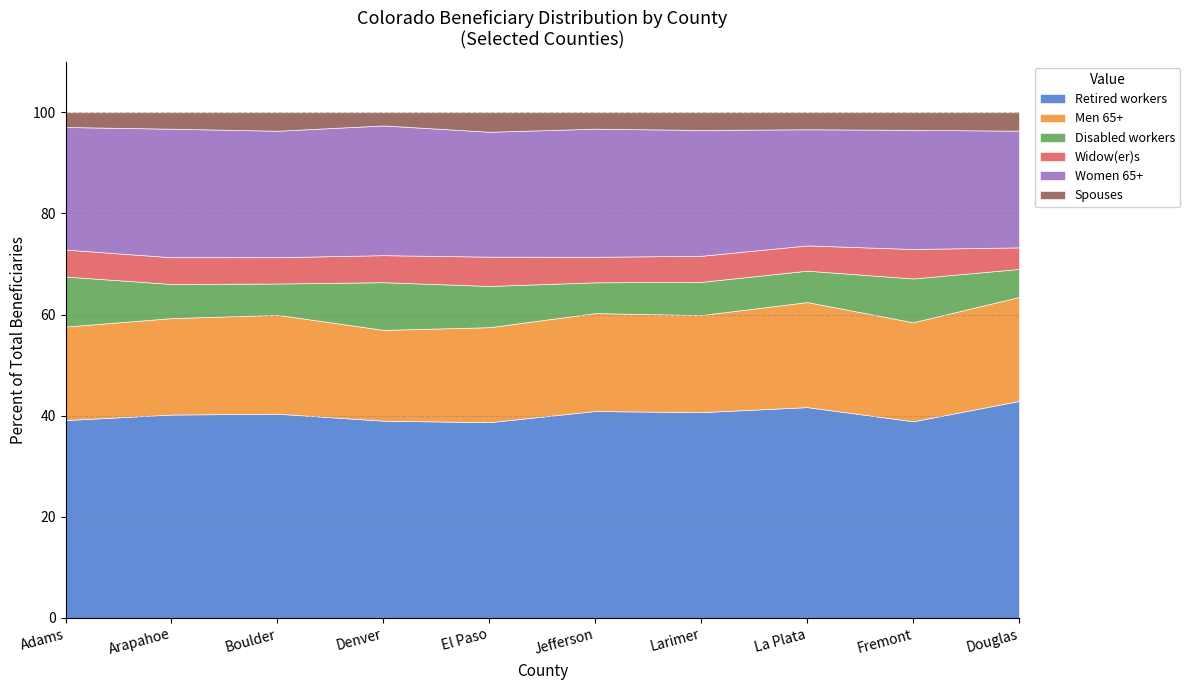

The Retired workers series shows 42.9 at Douglas. True or false?

True